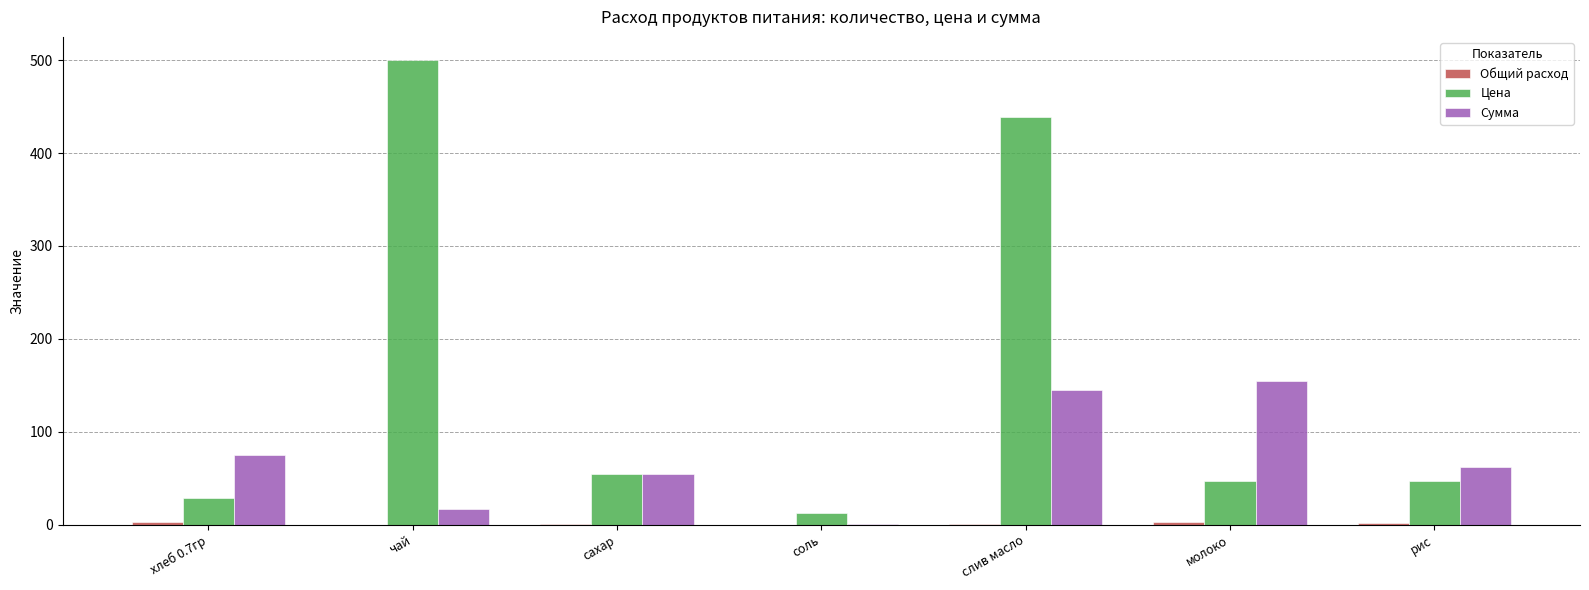

Which series changed the most between чай and молоко?

Цена